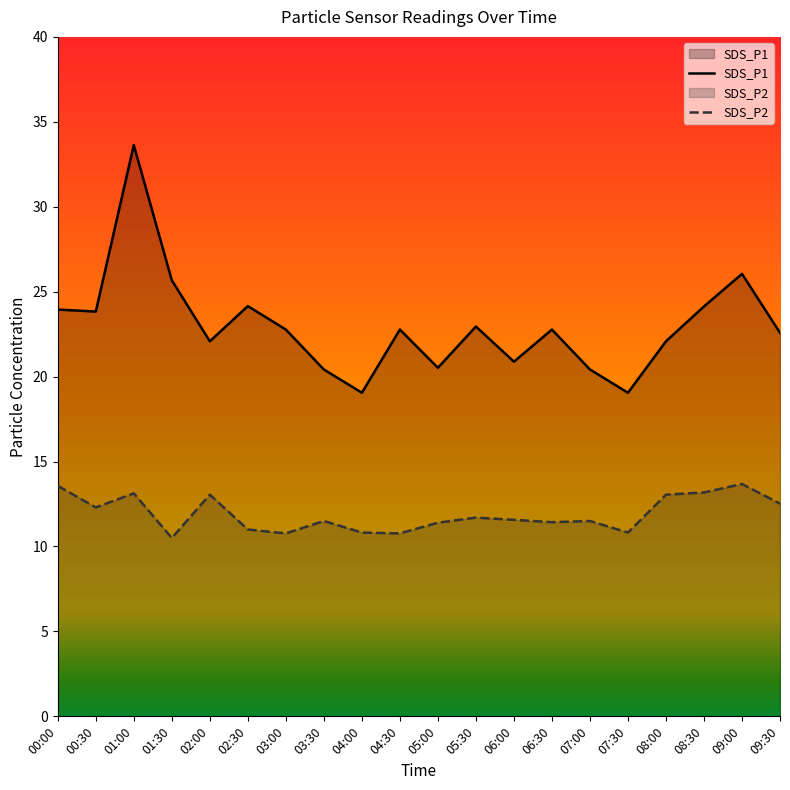

At which label does SDS_P2 first exceed 11?

00:00